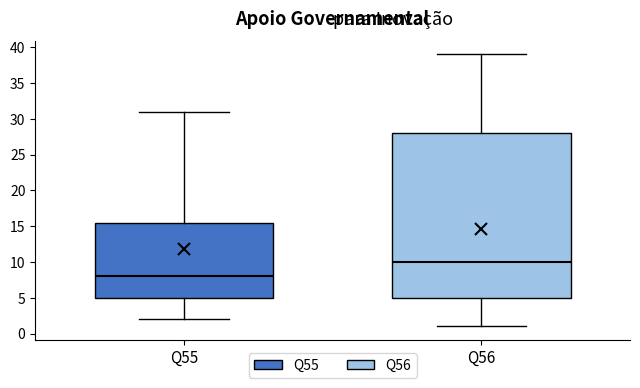

Reading left to right, transcribe this box plot: for each box, give where its median line is, the range the box spans, and where its two whiskers end, as read against the y-axis. The values are not printed on the chart, so give them approximately, as read against the axis.

Q55: median 8.0, box 5.0 to 15.5, whiskers 2.0 to 31.0
Q56: median 10.0, box 5.0 to 28.0, whiskers 1.0 to 39.0